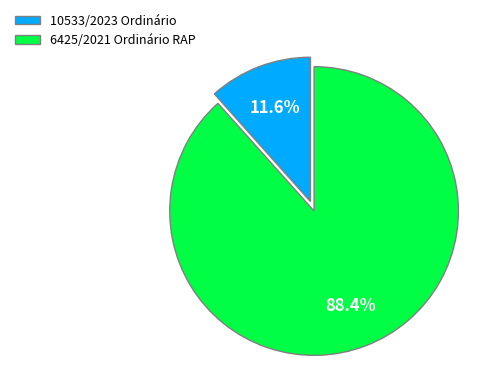

Do 10533/2023 Ordinário and 6425/2021 Ordinário RAP together represent more than half of the pie?

Yes